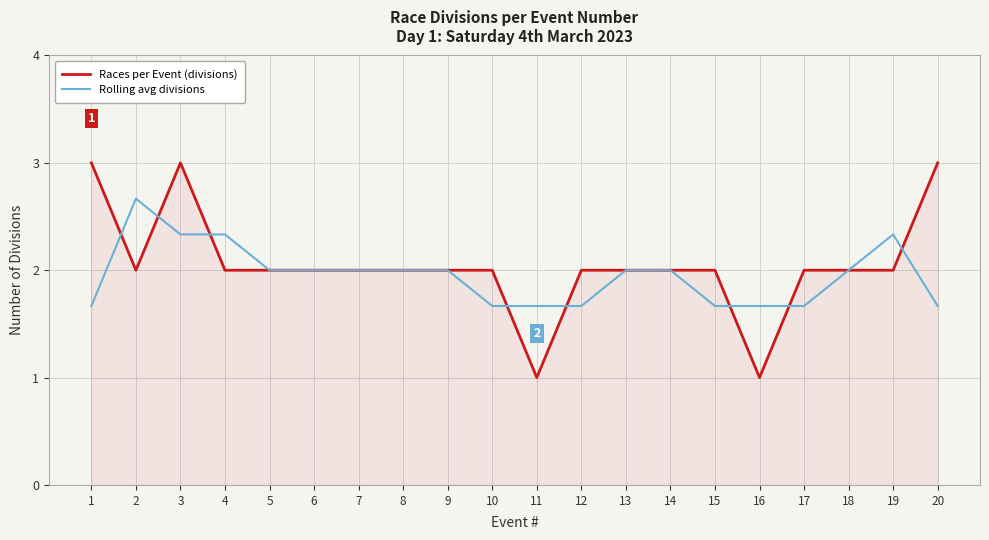

Which series ends up on top after the final intersection of Rolling avg divisions and Races per Event (divisions)?

Races per Event (divisions)